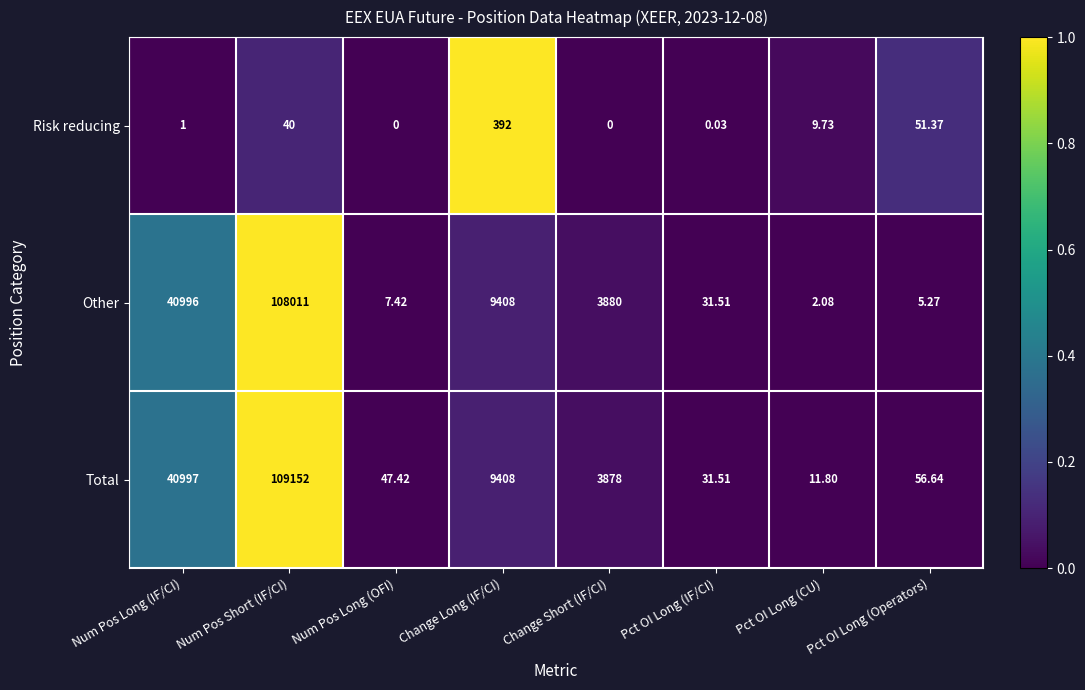

At which category does the chart reach its peak across all series?

Num Pos Short (IF/CI)